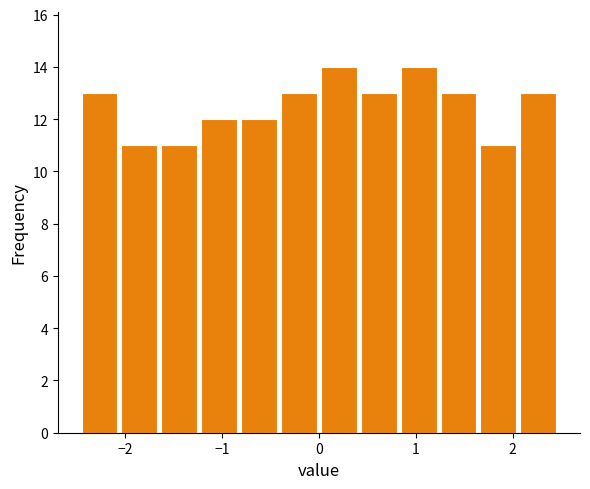

Reading left to right, list every bar in this chart as the range it spans on the x-axis followed by its height. Neither the bar edges nor the heights are printed on the chart, so give them approximately, as read against the axes.

-2.5 to -2.1: 13
-2.1 to -1.6: 11
-1.6 to -1.2: 11
-1.2 to -0.8: 12
-0.8 to -0.4: 12
-0.4 to 0.0: 13
0.0 to 0.4: 14
0.4 to 0.8: 13
0.8 to 1.2: 14
1.2 to 1.6: 13
1.6 to 2.1: 11
2.1 to 2.5: 13